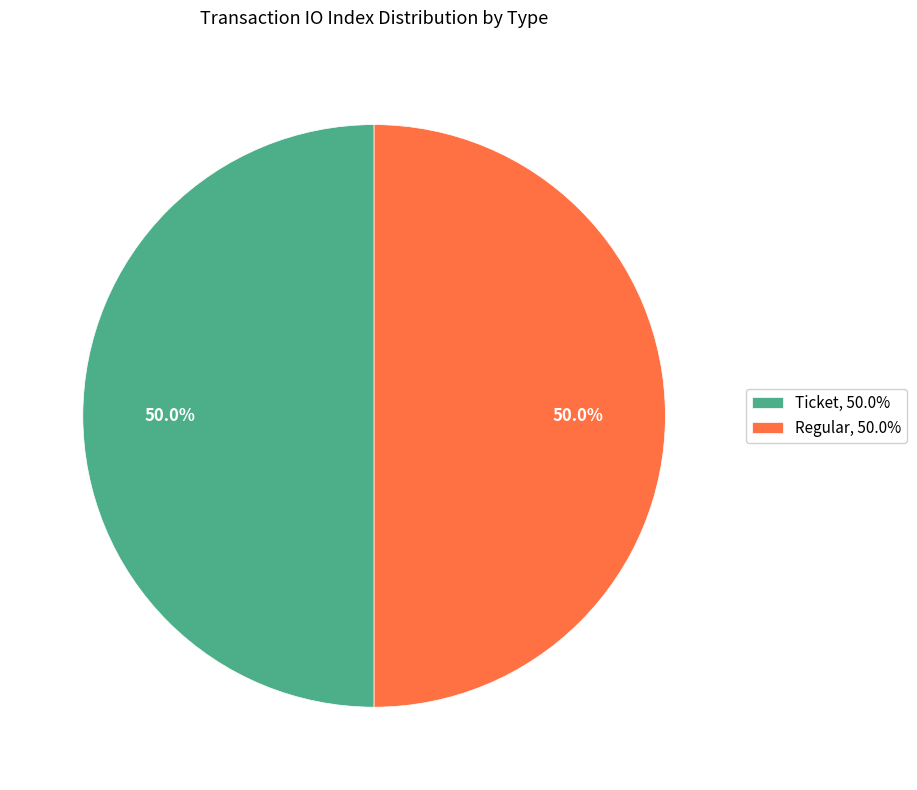

Count the number of slices in the pie.

2